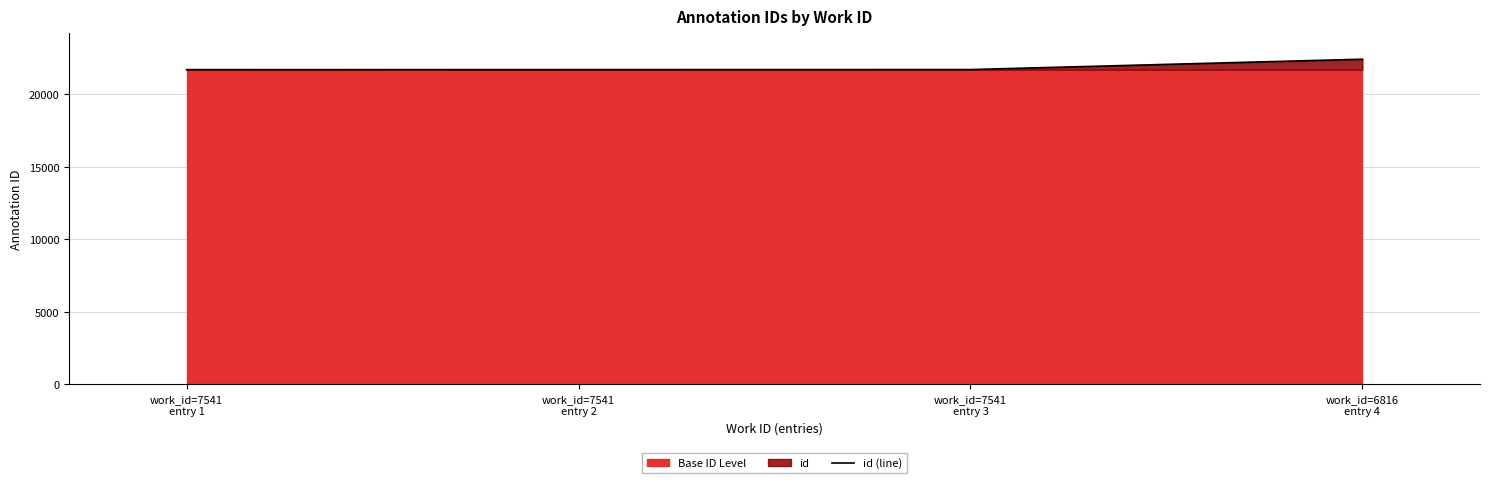

The chart shows a value of 21678 at work_id=7541
entry 1. True or false?

True